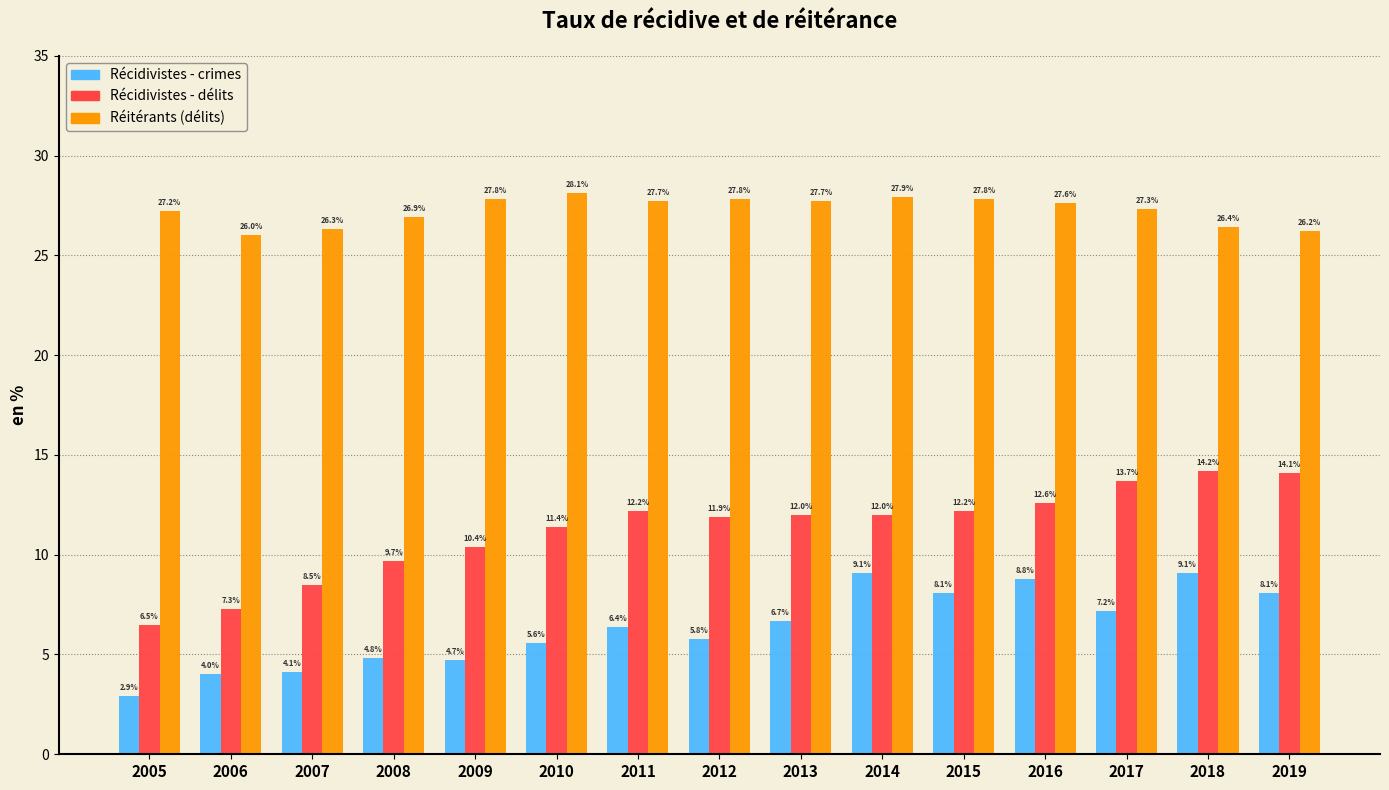

Reading left to right, extract all data points from this chart.

Récidivistes - crimes: 2.9	4.0	4.1	4.8	4.7	5.6	6.4	5.8	6.7	9.1	8.1	8.8	7.2	9.1	8.1
Récidivistes - délits: 6.5	7.3	8.5	9.7	10.4	11.4	12.2	11.9	12.0	12.0	12.2	12.6	13.7	14.2	14.1
Réitérants (délits): 27.2	26.0	26.3	26.9	27.8	28.1	27.7	27.8	27.7	27.9	27.8	27.6	27.3	26.4	26.2